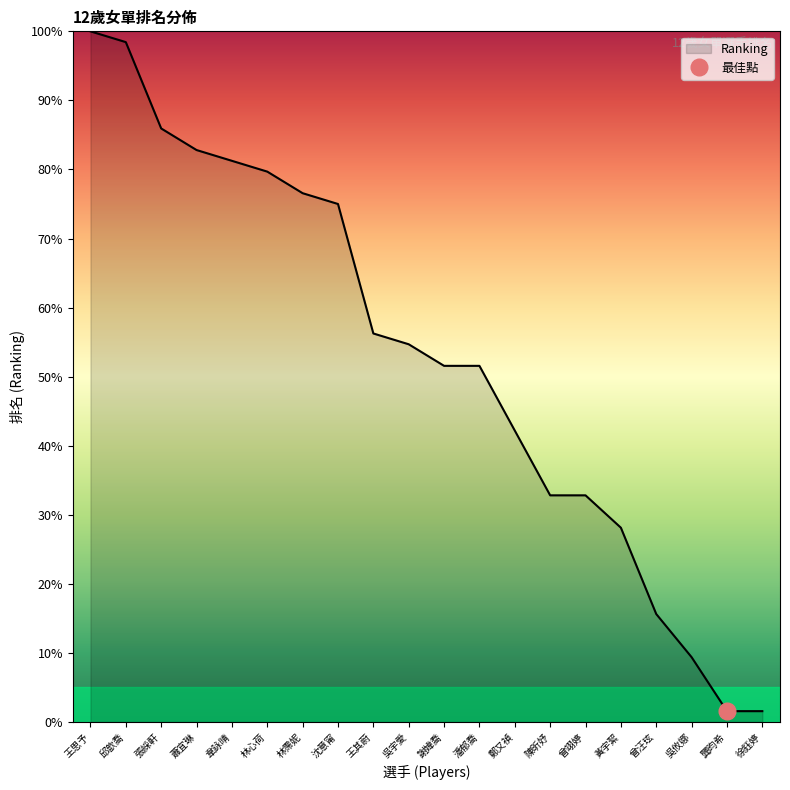

Reading right to left, transcribe all the data shown in this chart.

徐鈺婷=1.6	龔昀希=1.6	吳攸娜=9.4	曾汪玹=15.6	黃宇絜=28.1	曾翊婷=32.8	陳昕妤=32.8	鄭又禎=42.2	潘郁喬=51.6	謝媁喬=51.6	吳宇愛=54.7	王其蔚=56.2	沈意甯=75.0	林霈妮=76.6	林心荷=79.7	韋詠晴=81.2	蕭宜琳=82.8	張綵軒=85.9	邱歆喬=98.4	王思予=100.0